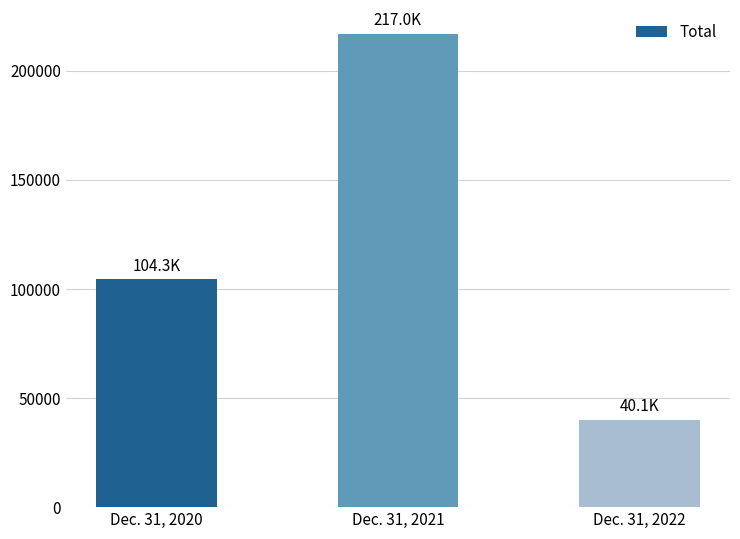

List the labels in order of value, smallest first.

Dec. 31, 2022, Dec. 31, 2020, Dec. 31, 2021